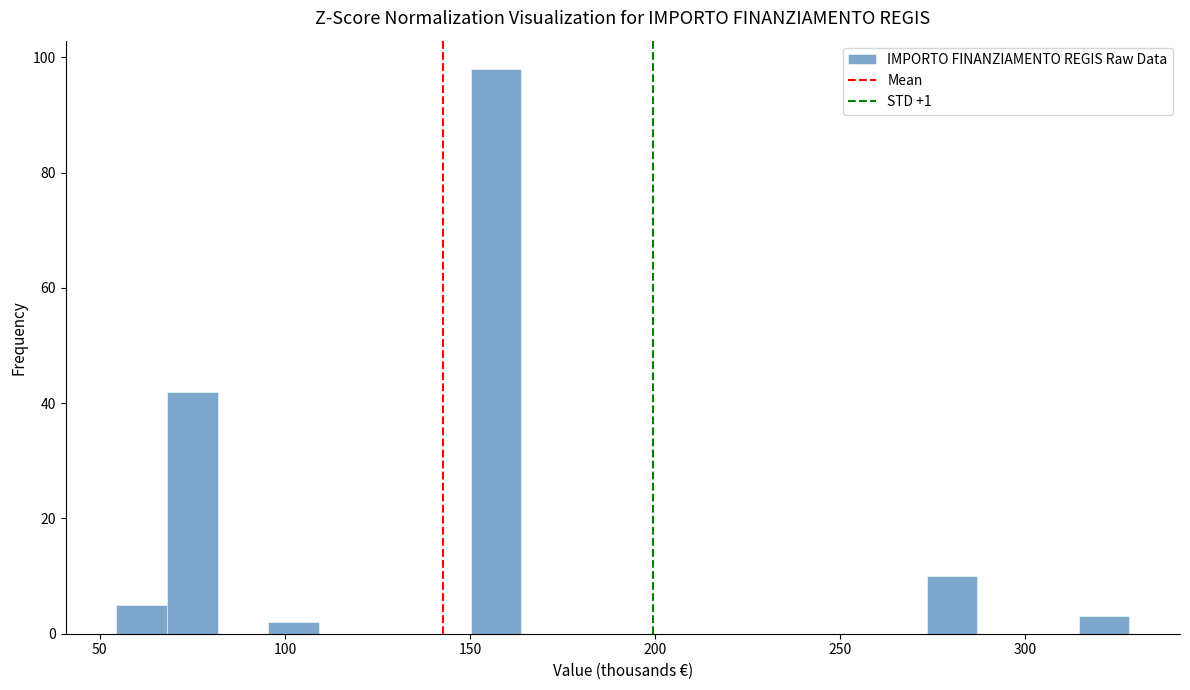

Read against the x-axis, roughly where is the centre of the tallest bar?

155